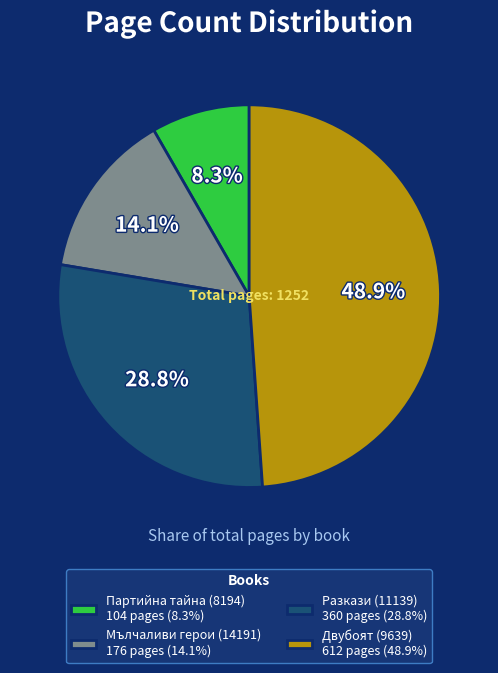

What portion of the pie excludes Мълчаливи герои (14191)?

85.9%